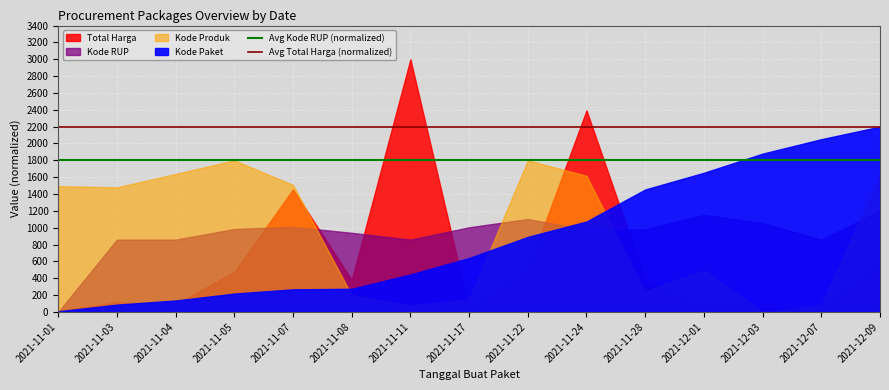

What is the value of the Avg Total Harga (normalized) point at the 2nd from the left?

2200